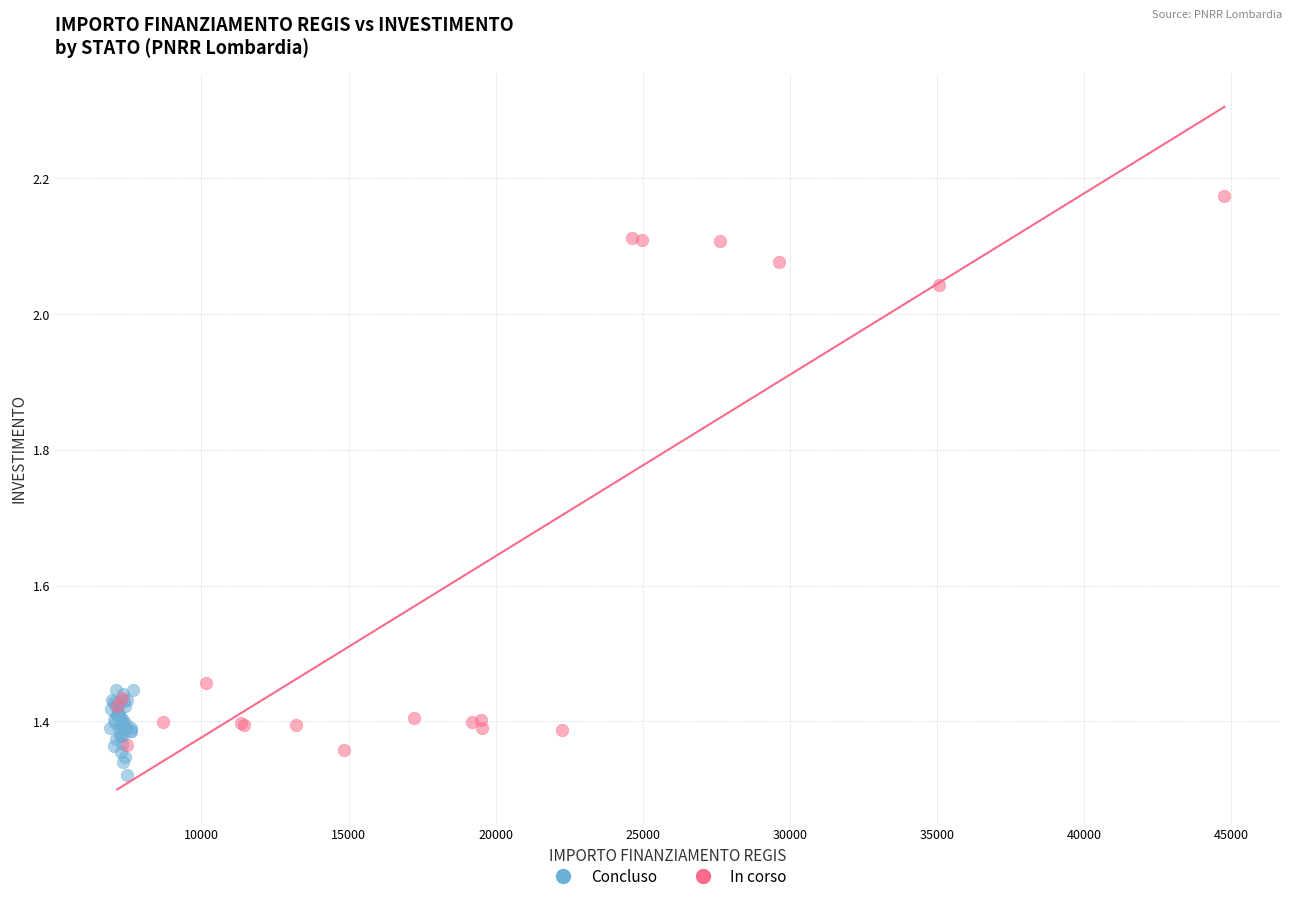

Which series has the largest Y range (max minus min)?

In corso